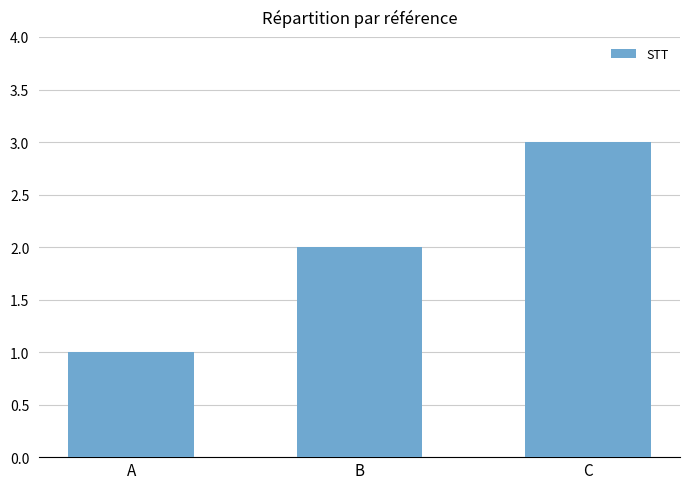

Is it true that the value at A is 0?

False